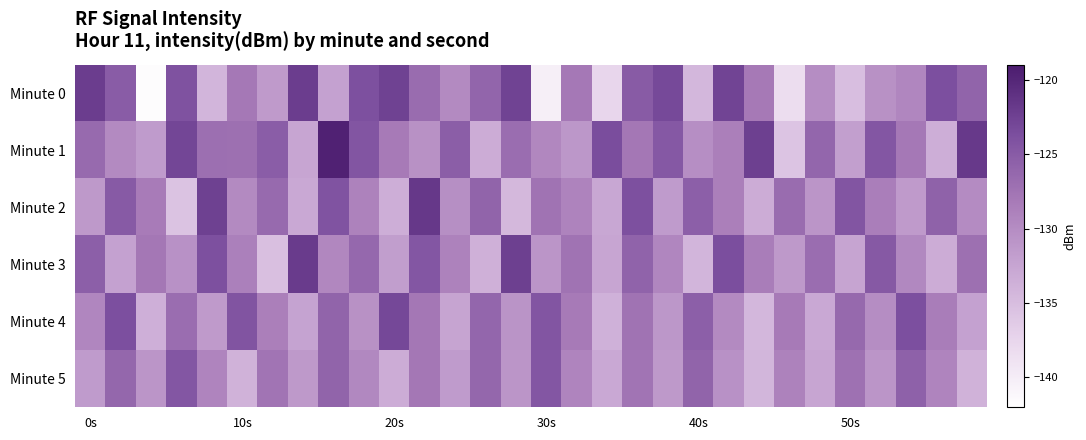

Which series has the largest range (max minus min)?

Minute 0